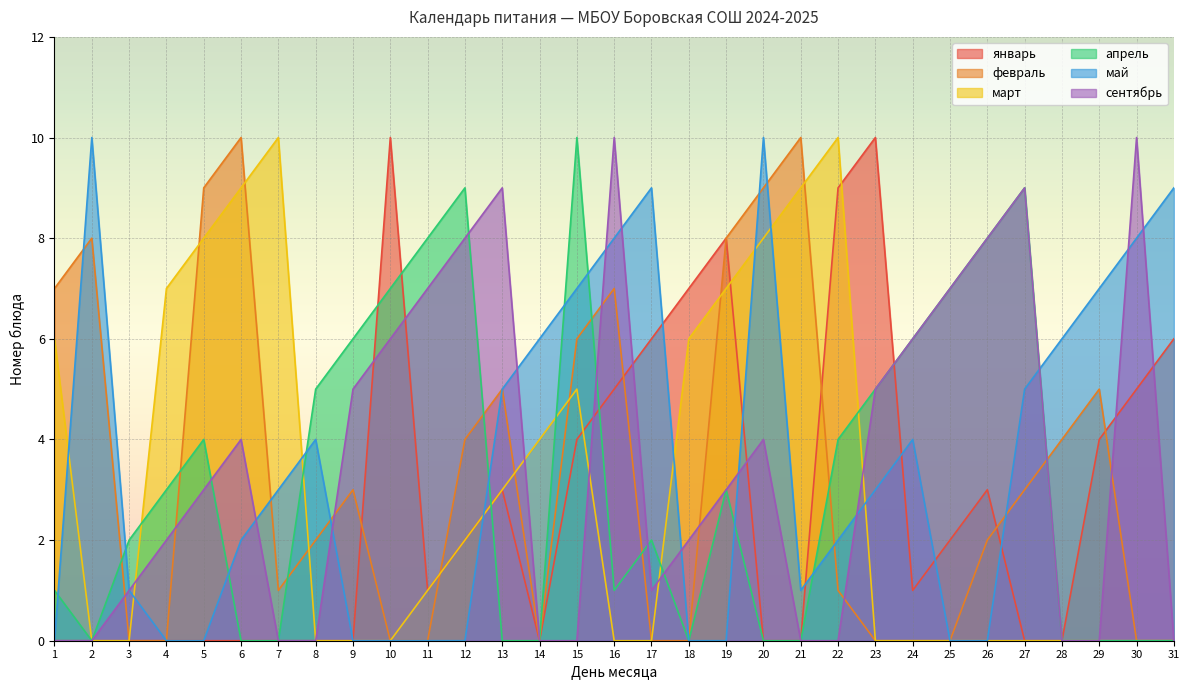

What are all the series names shown in the legend?

январь, февраль, март, апрель, май, сентябрь